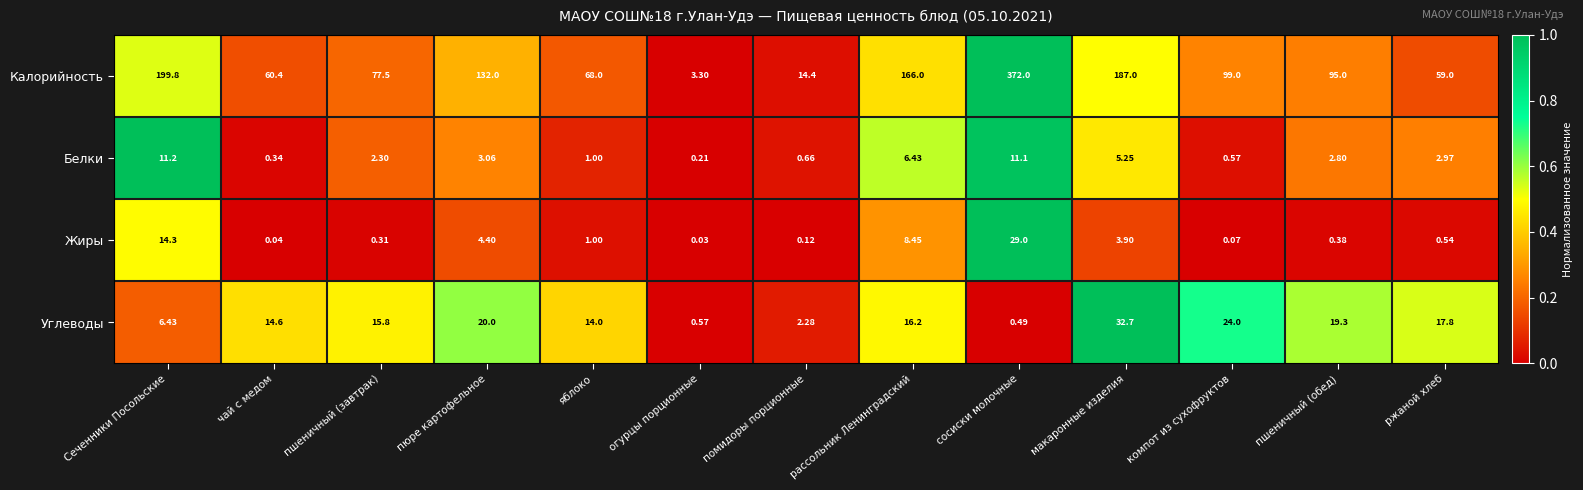

How many values in the Углеводы series are below 15?

6